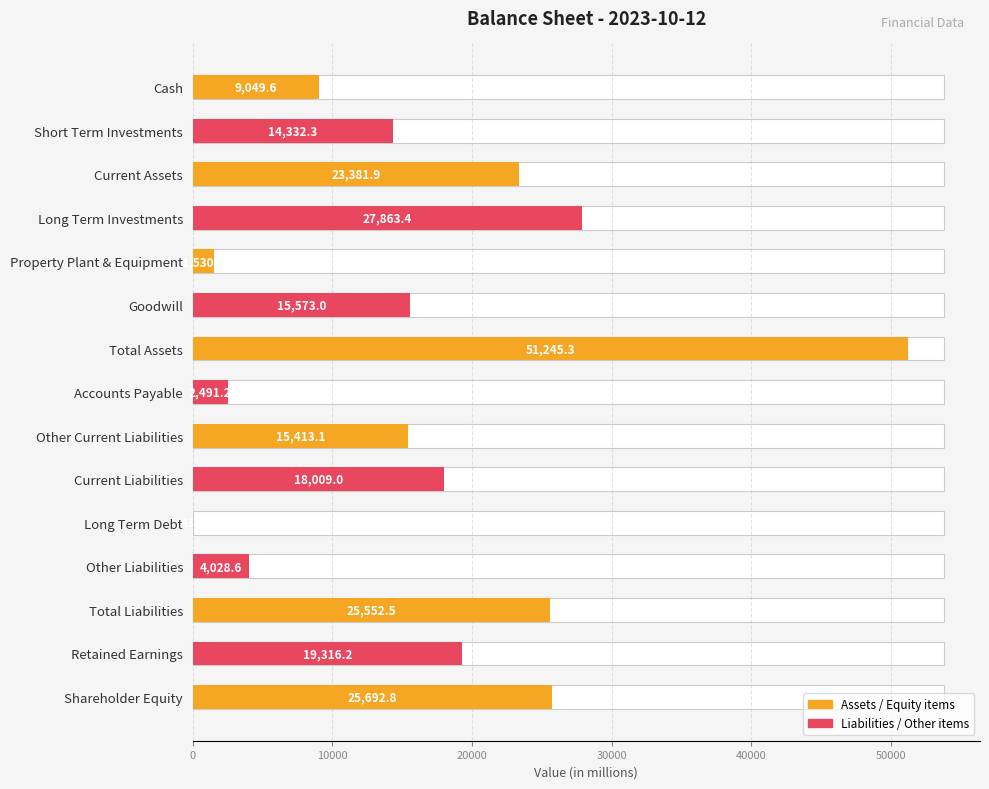

Rank the categories by value from highest to lowest.

Total Assets, Long Term Investments, Shareholder Equity, Total Liabilities, Current Assets, Retained Earnings, Current Liabilities, Goodwill, Other Current Liabilities, Short Term Investments, Cash, Other Liabilities, Accounts Payable, Property Plant & Equipment, Long Term Debt